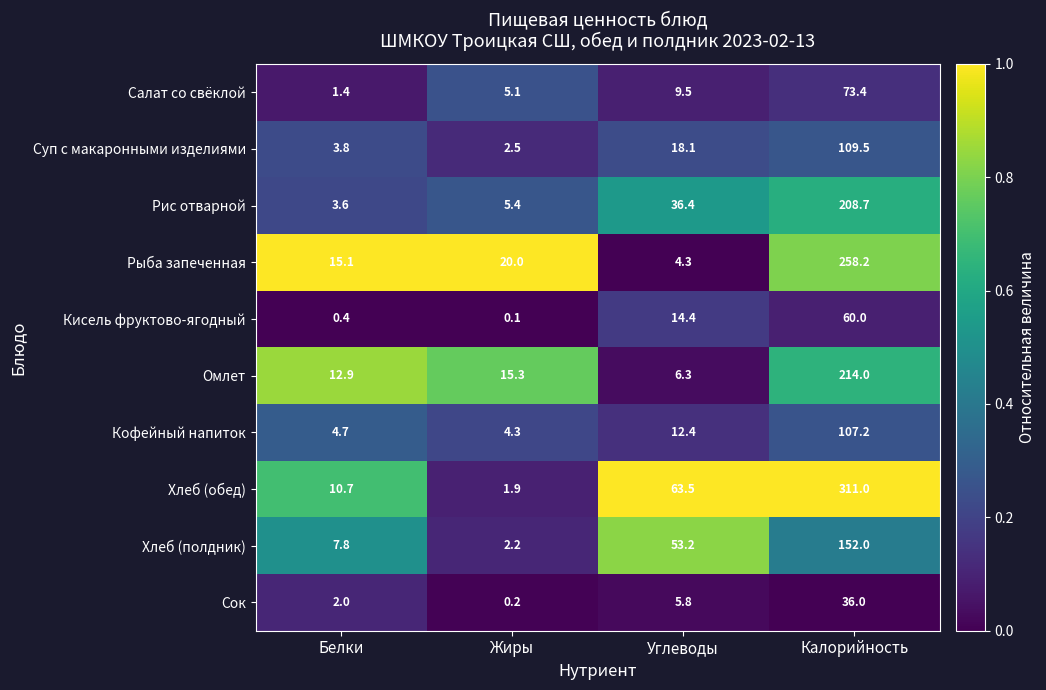

Which series has the largest total across all categories?

Хлеб (обед)